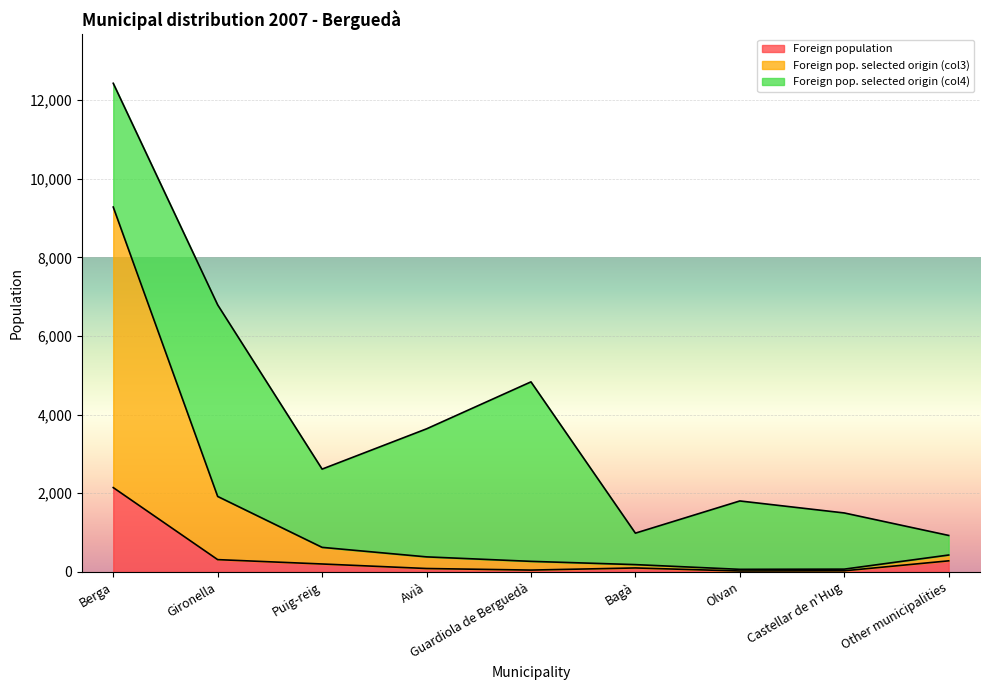

What is the difference between the second highest and minimum values in the Foreign pop. selected origin (col3) series?

1854